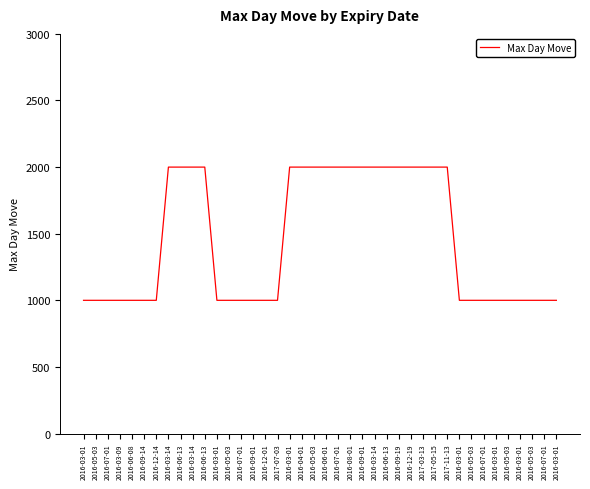

At which category does the chart reach its peak across all series?

2016-03-14